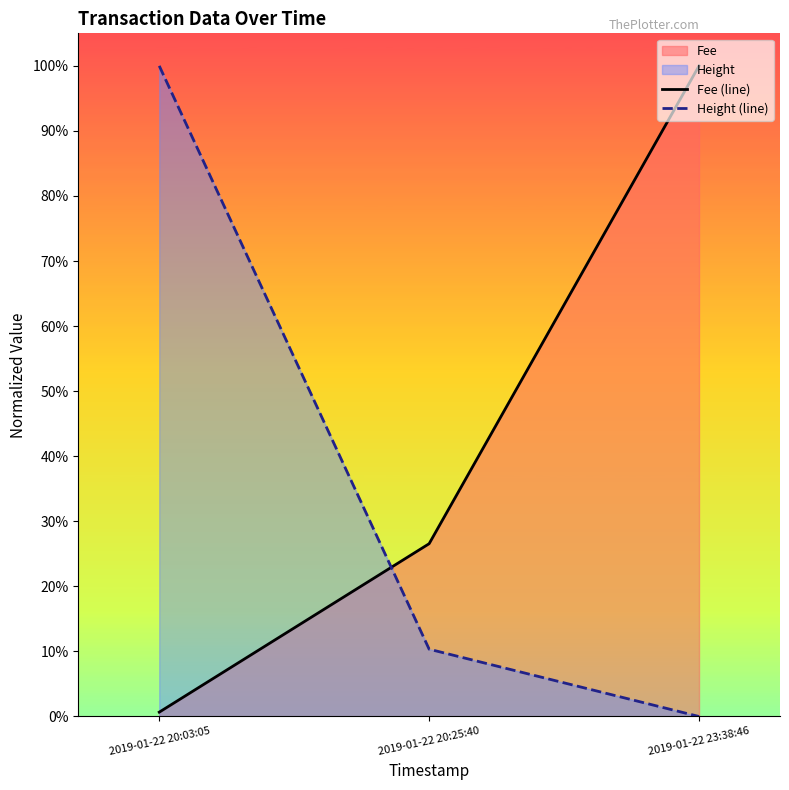

What is the difference between the second highest and minimum values in the Fee (line) series?

0.3